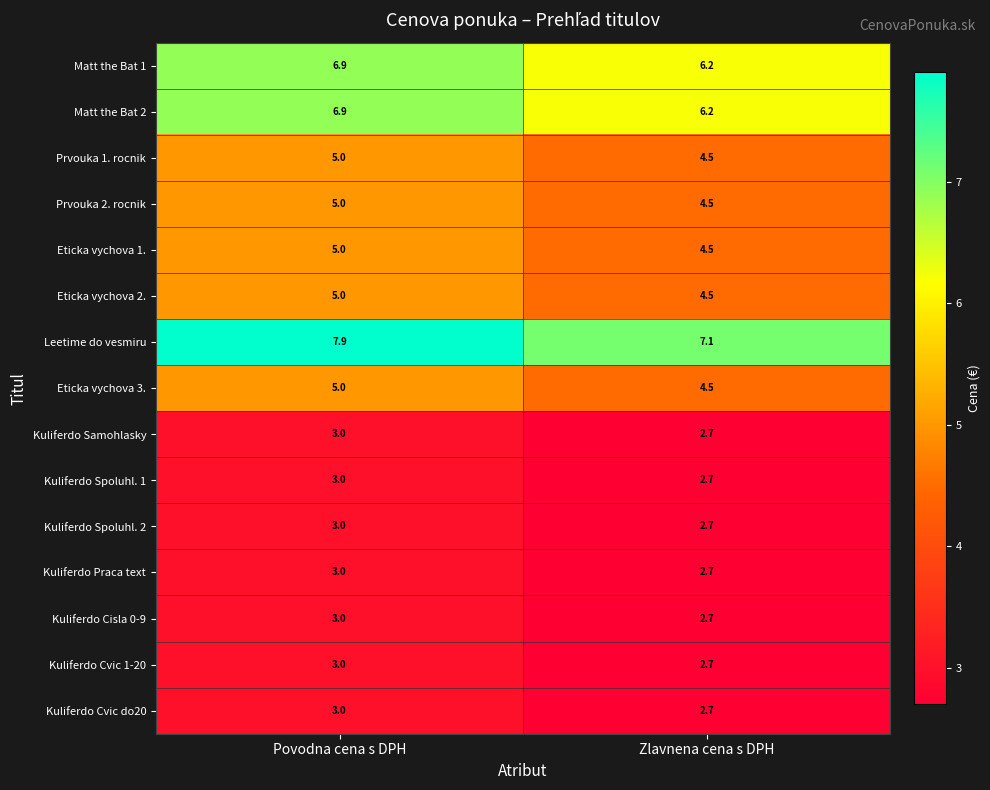

At which label is Leetime do vesmiru closest to 7?

Zlavnena cena s DPH